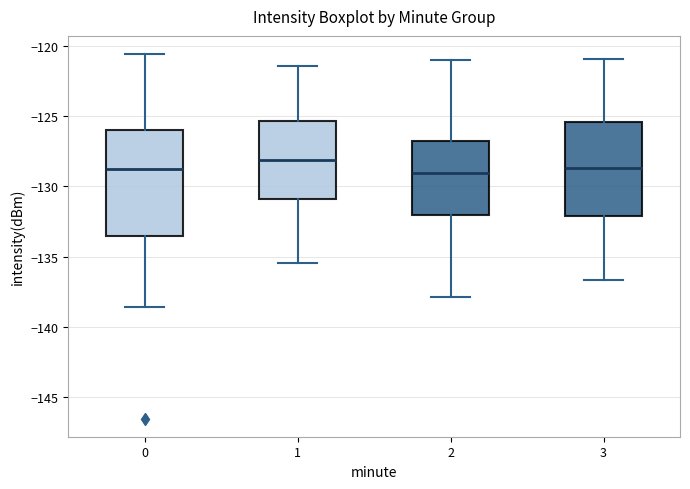

Where does the upper whisker of the box at x = 1 end on the y-axis? The values are not printed on the chart, so give them approximately, as read against the axis.

-121.5